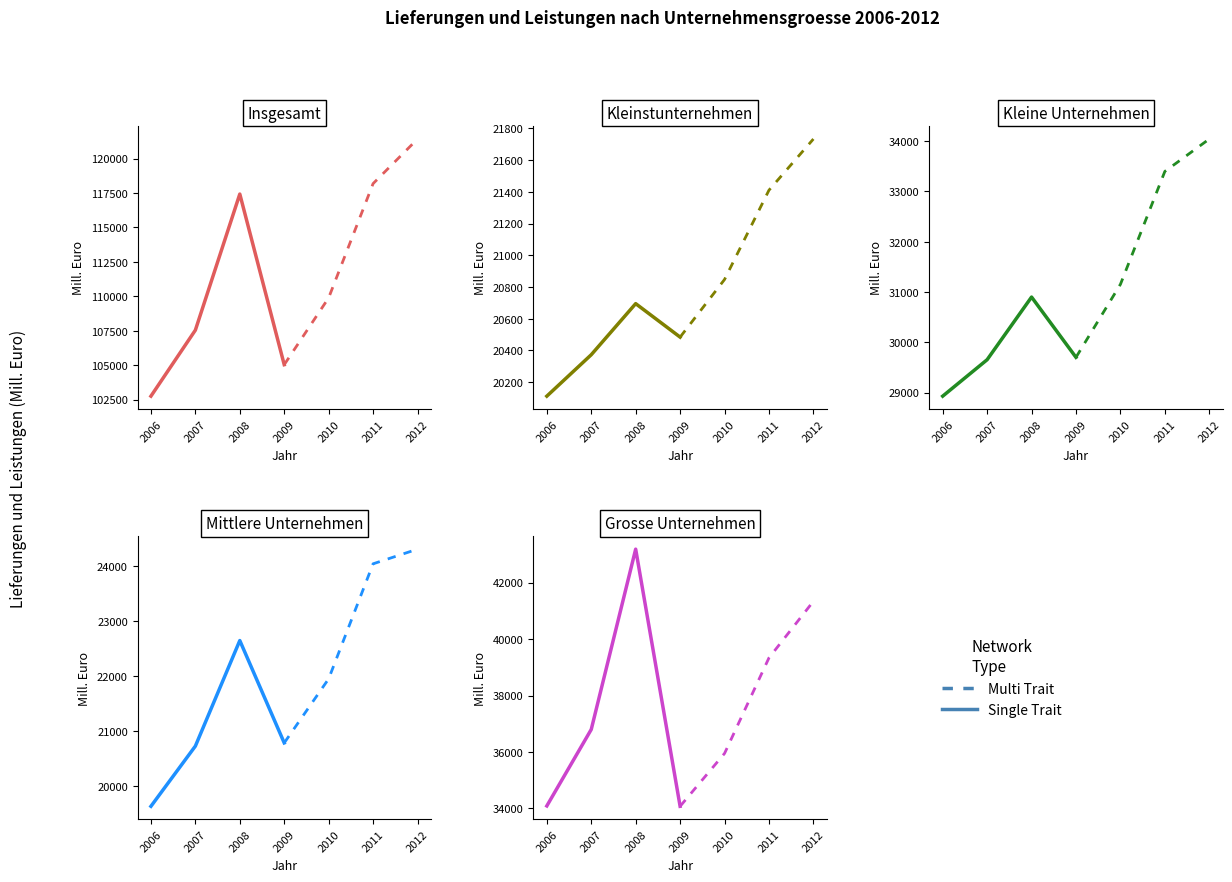

The Single Trait series shows 48556.8 at 2007. True or false?

False